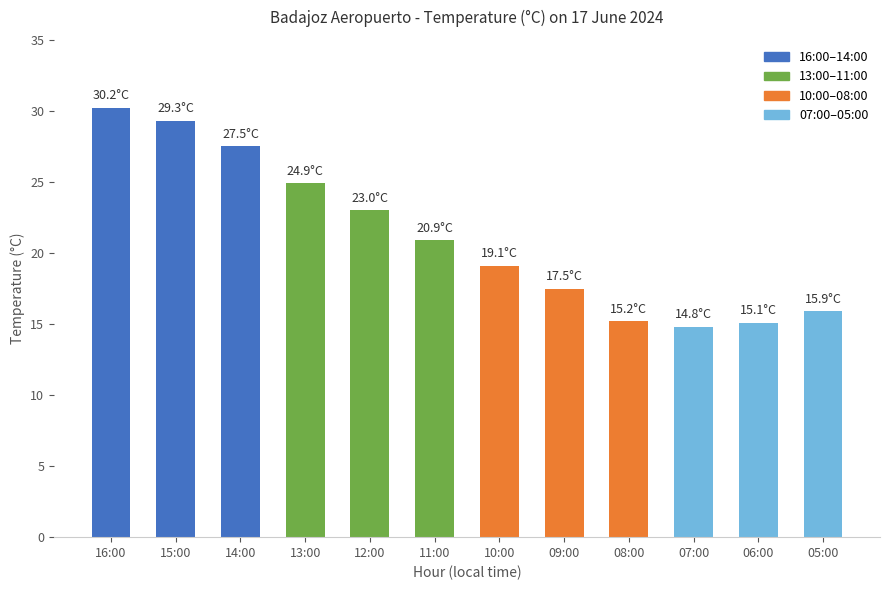

Is it true that the value at 13:00 is 24.9?

True